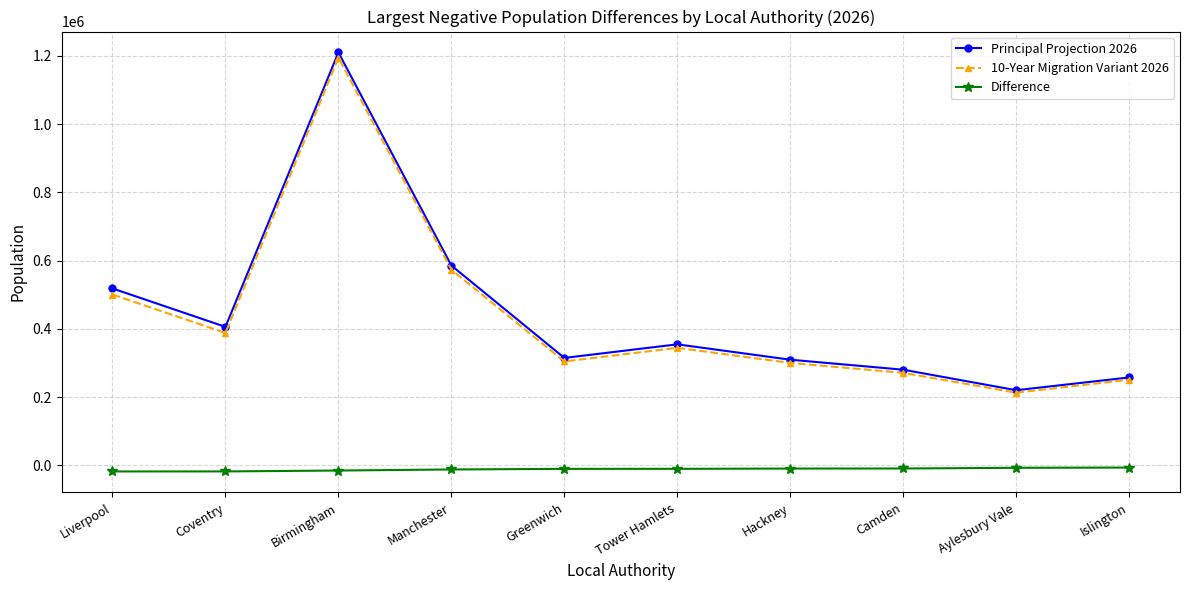

True or false: Difference and Principal Projection 2026 cross at least once.

False